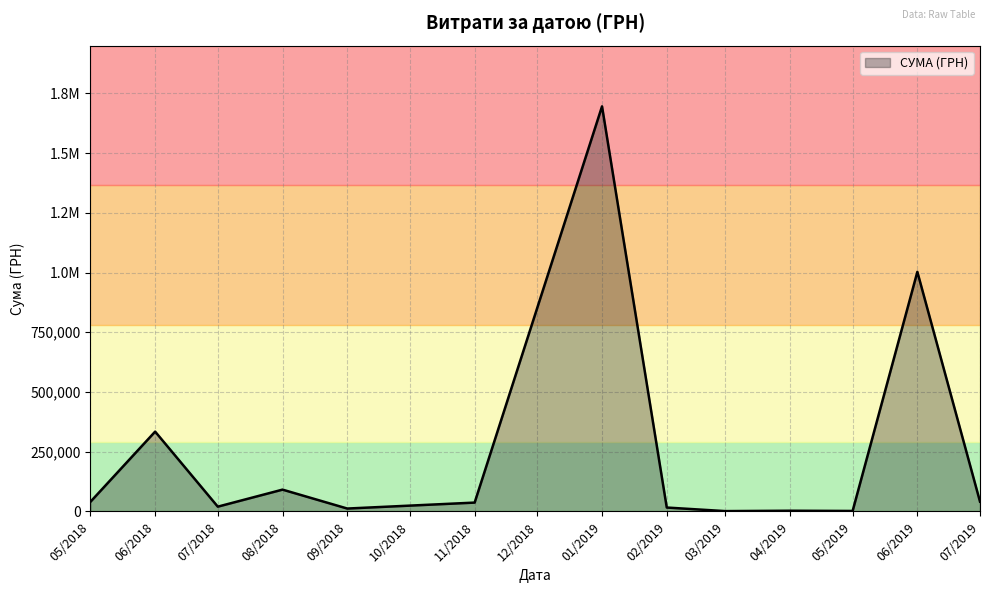

Does the chart display data point markers on the line(s)?

No